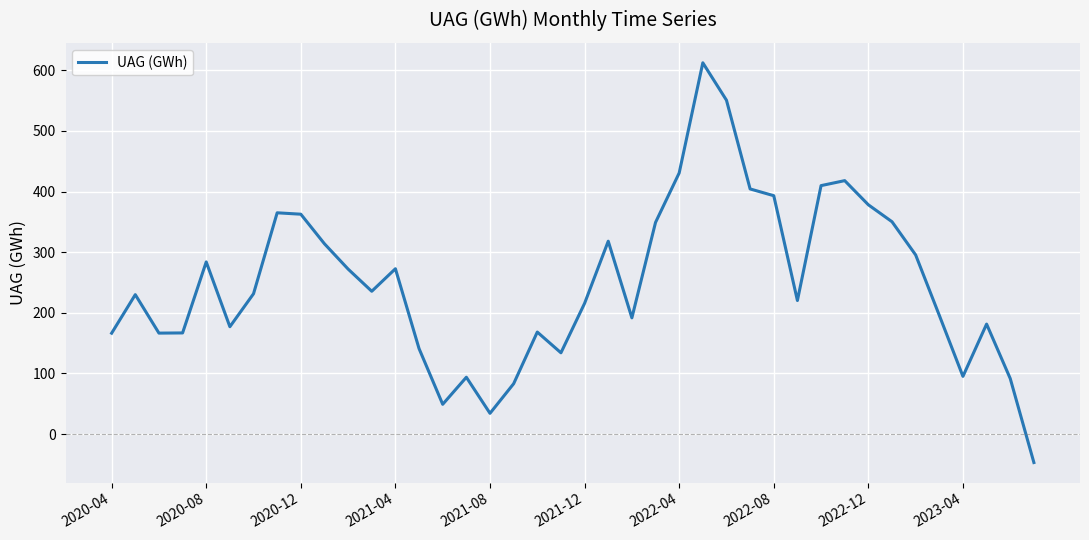

How many distinct data groups are displayed?

1